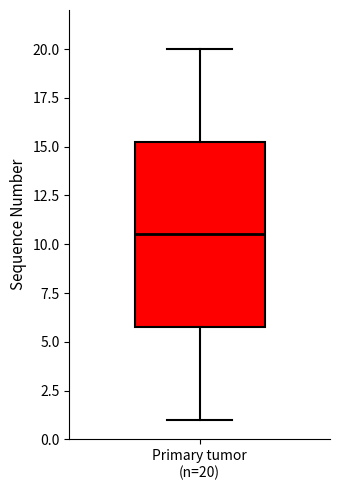

Read this box plot against the y-axis: the position of the median line, the range covered by the box, and the ends of both whiskers. The values are not printed on the chart, so give them approximately, as read against the axis.

median 10.5, box 6.0 to 15.5, whiskers 1.0 to 20.0